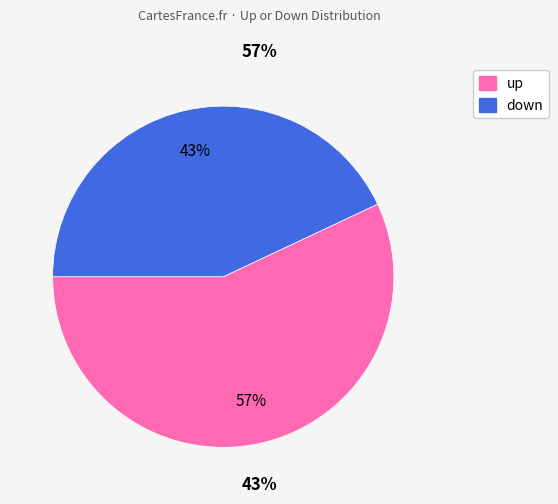

How many slices are in this pie chart?

2